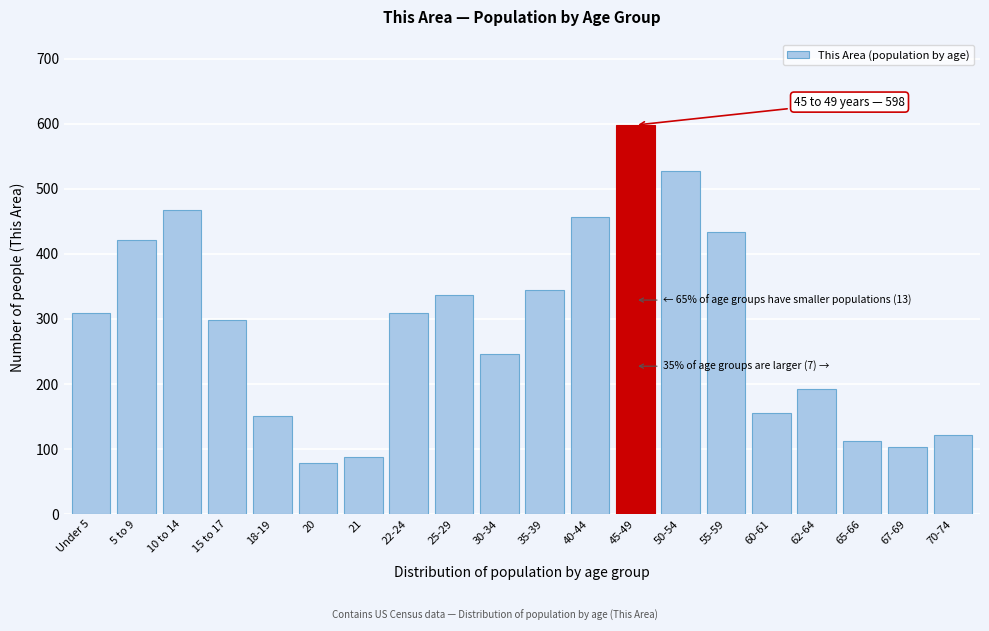

Reading left to right, extract all data points from this chart.

309	421	468	298	150	78	88	309	336	246	345	456	598	527	433	155	192	112	103	121